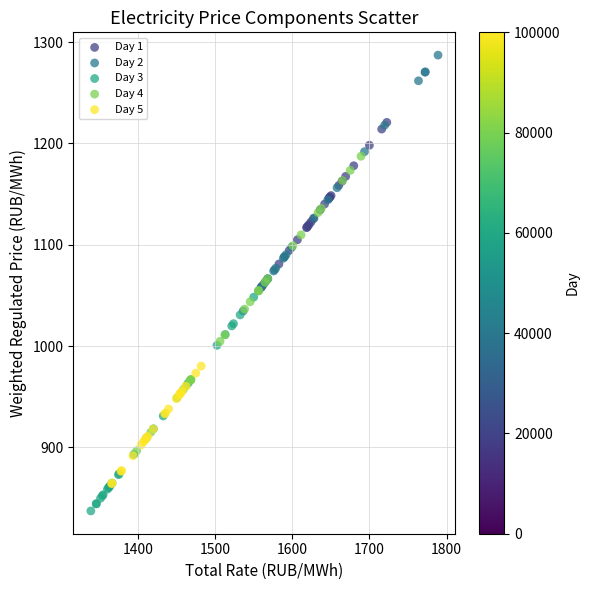

Which series reaches the maximum Y coordinate?

Day 2